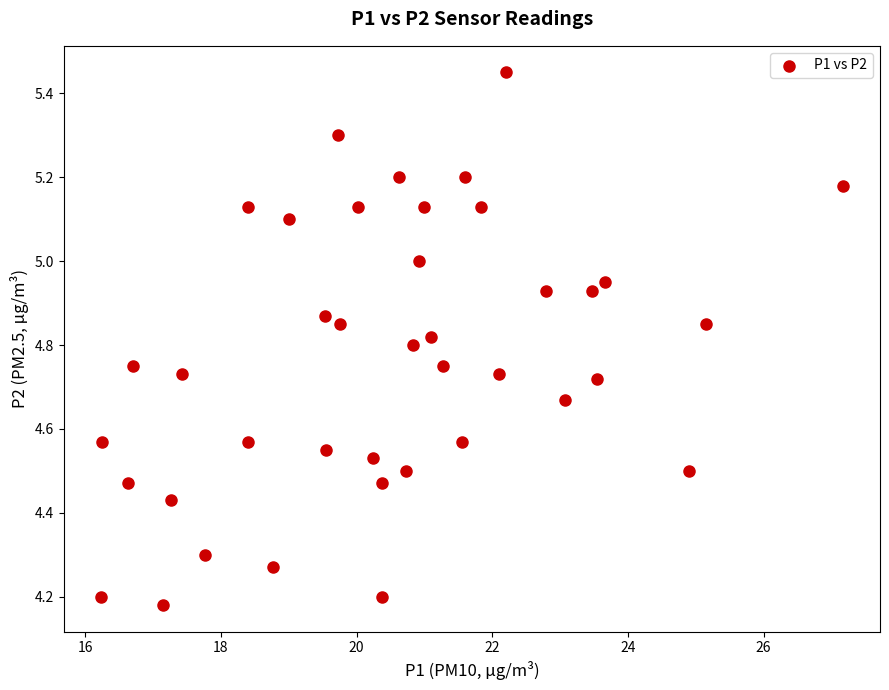

What is the range of X values (max minus min)?

10.9